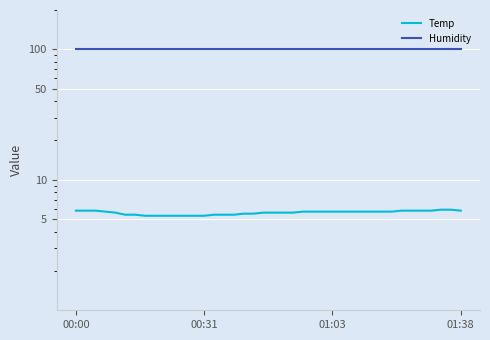

Between 24 and 11, which is larger?

24